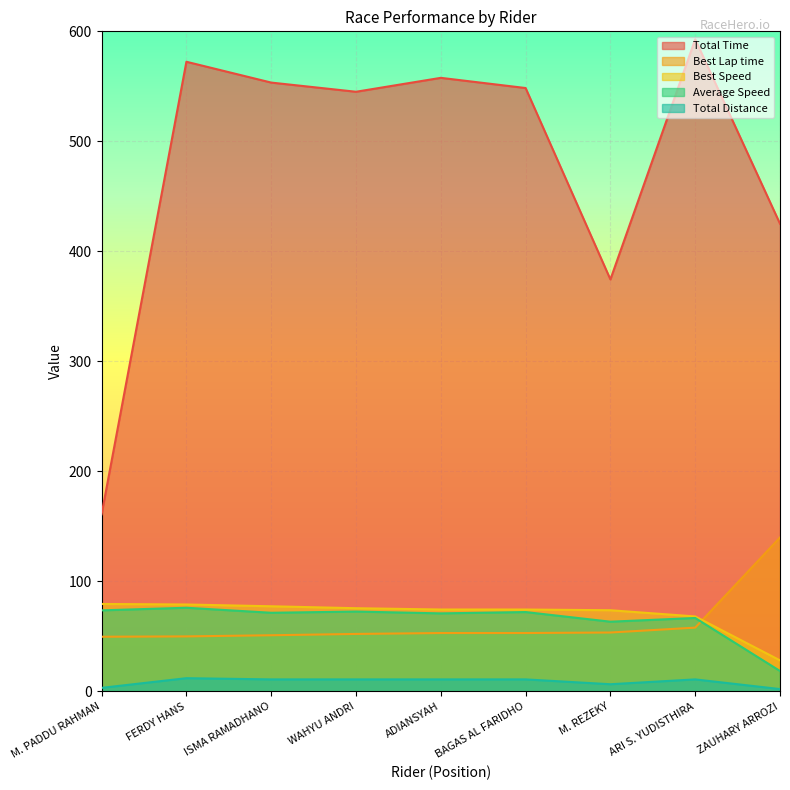

How many lines are shown in the chart?

5